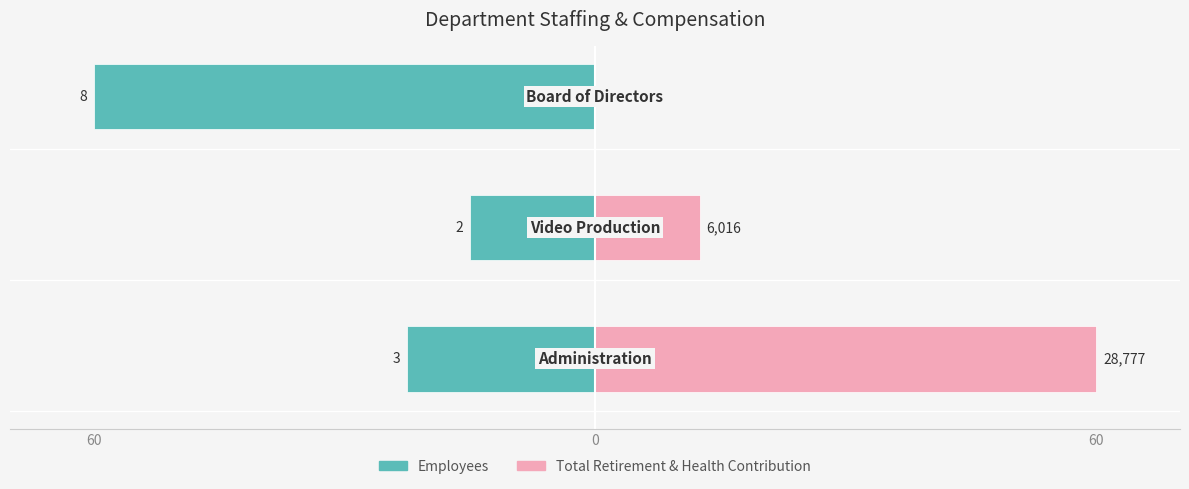

What is the difference between the highest and lowest values at 60?

82.5